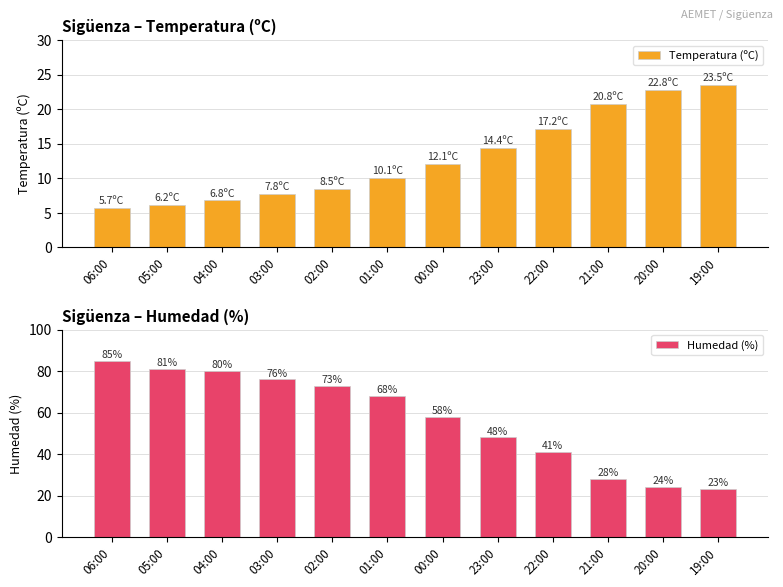

How many bars are there in total?

24